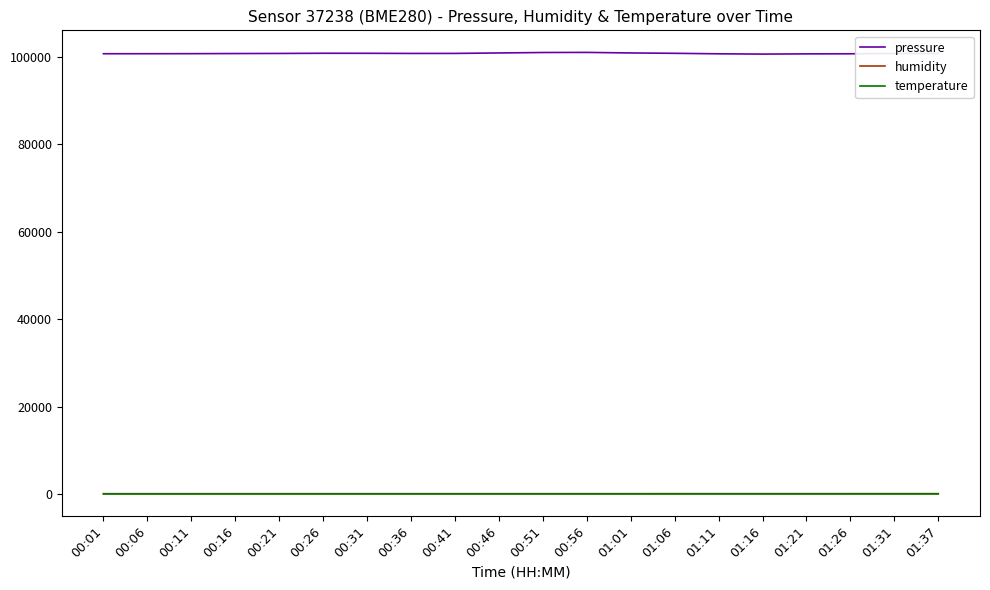

Is the value of pressure at 00:01 greater than the value of humidity at 00:56?

Yes